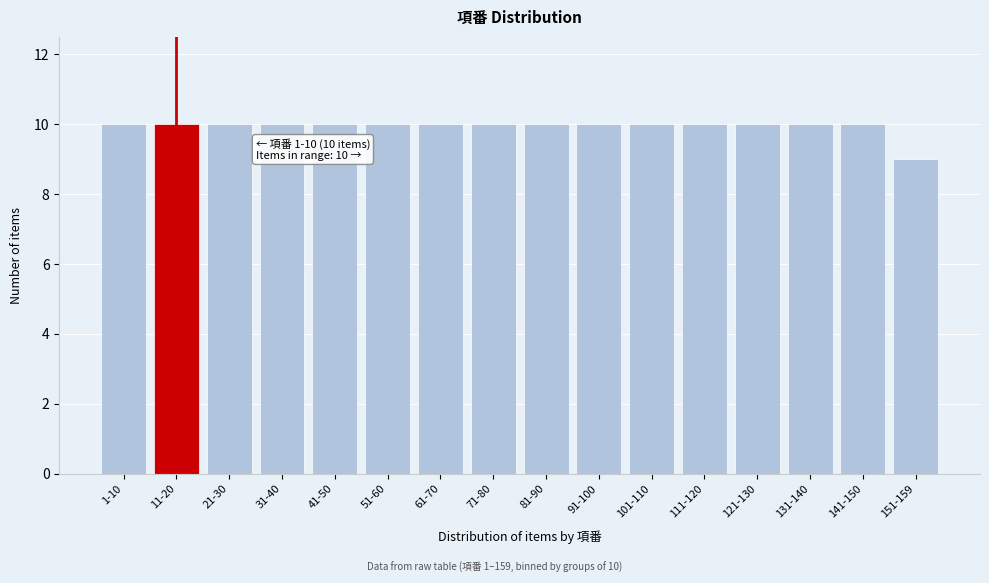

Reading left to right, transcribe all the data shown in this chart.

1-10=10	11-20=10	21-30=10	31-40=10	41-50=10	51-60=10	61-70=10	71-80=10	81-90=10	91-100=10	101-110=10	111-120=10	121-130=10	131-140=10	141-150=10	151-159=9